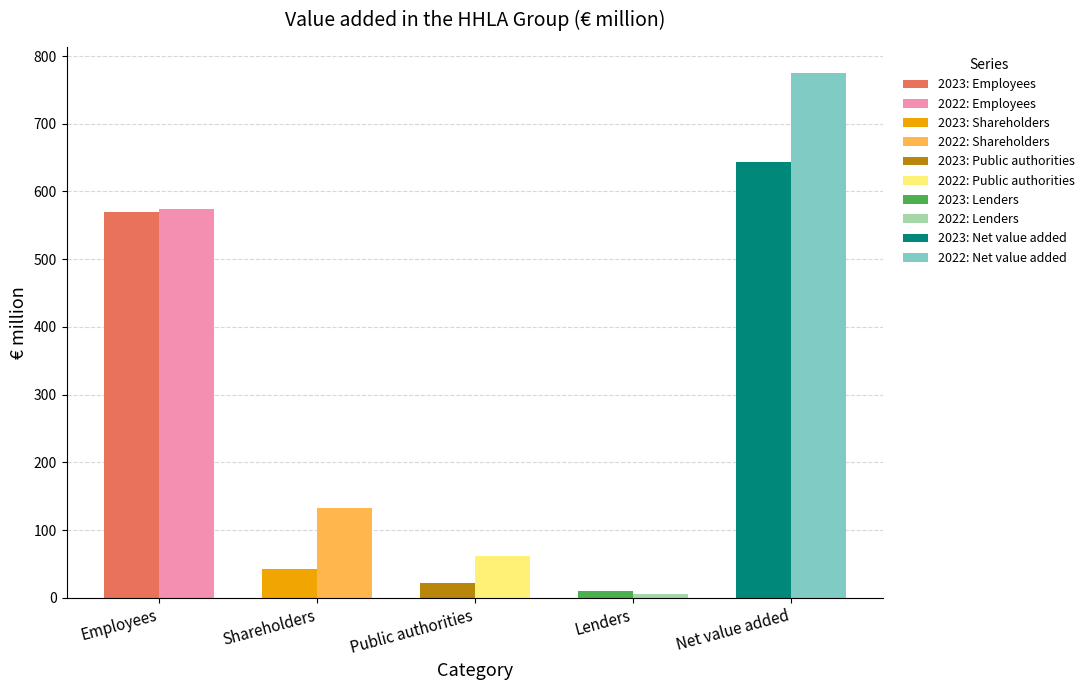

Read the 2022 value at Net value added.

774.6